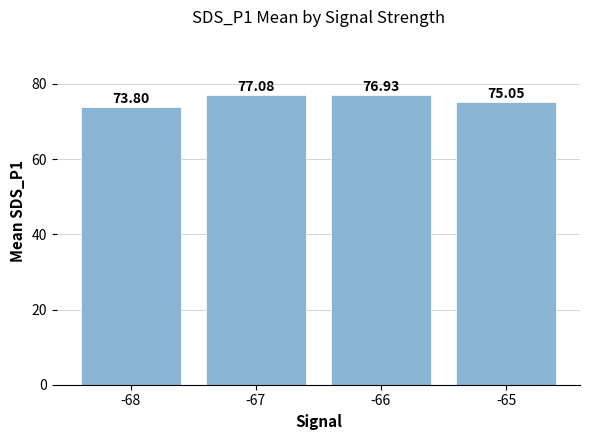

List the labels in order of value, largest first.

-67, -66, -65, -68